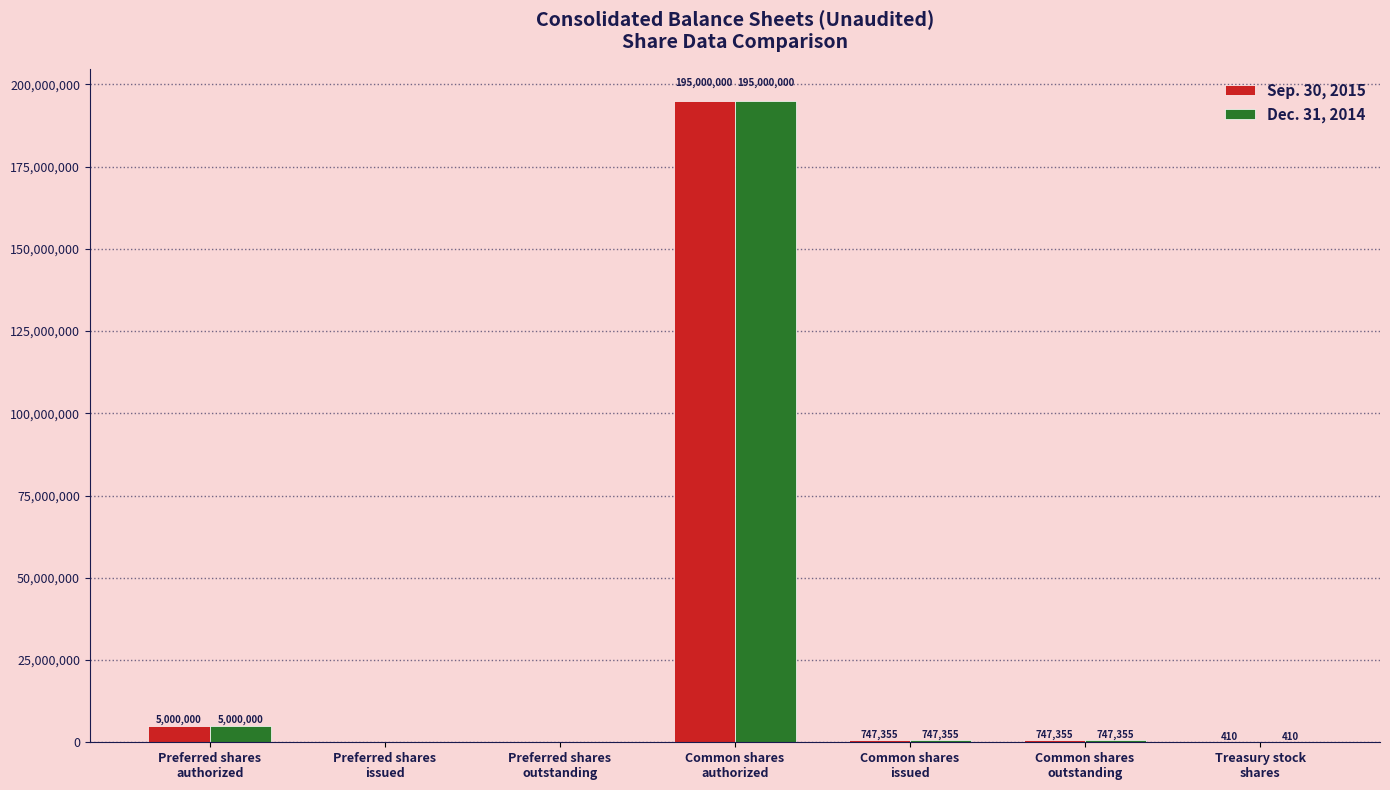

What is the sum of all Dec. 31, 2014 values?

201495120